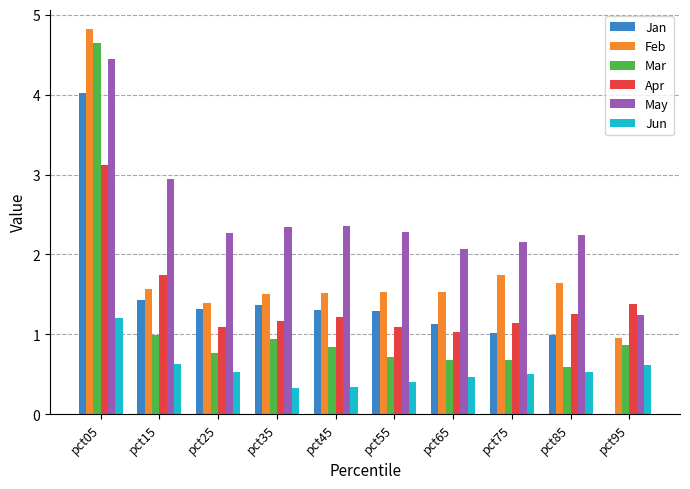

The Jan series shows 0.0 at pct95. True or false?

True